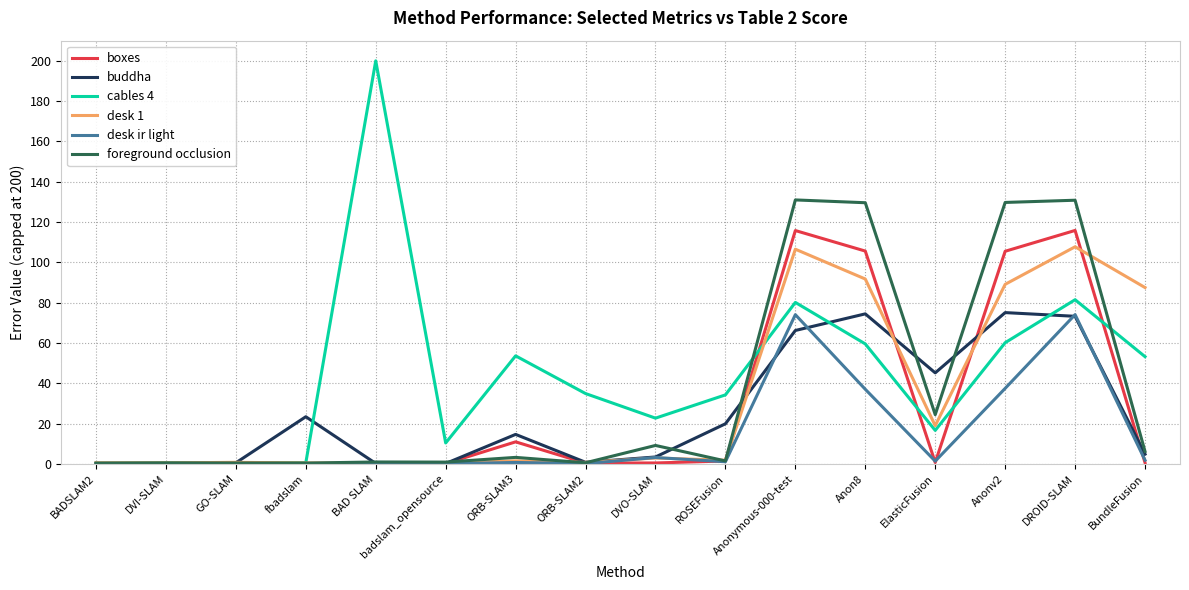

After their last crossing, which series has the higher values: desk 1 or foreground occlusion?

desk 1